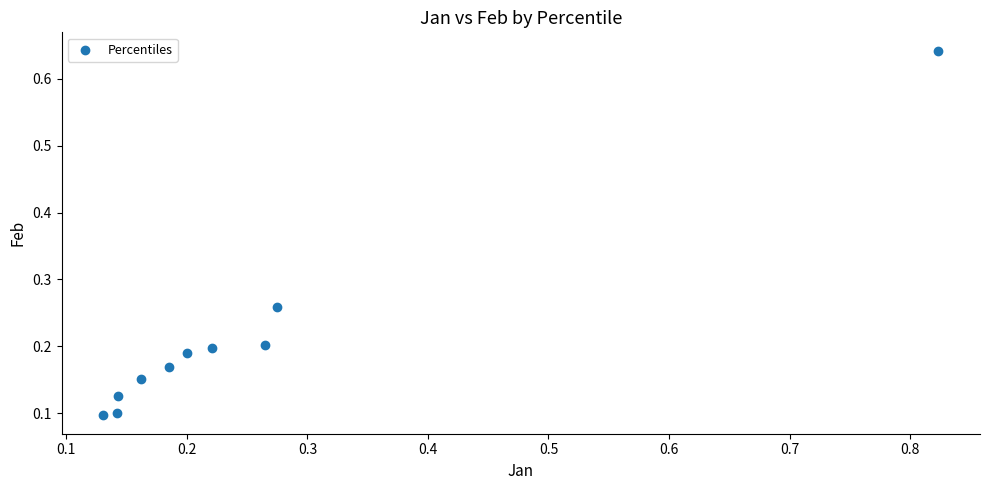

What is the range of X values (max minus min)?

0.7